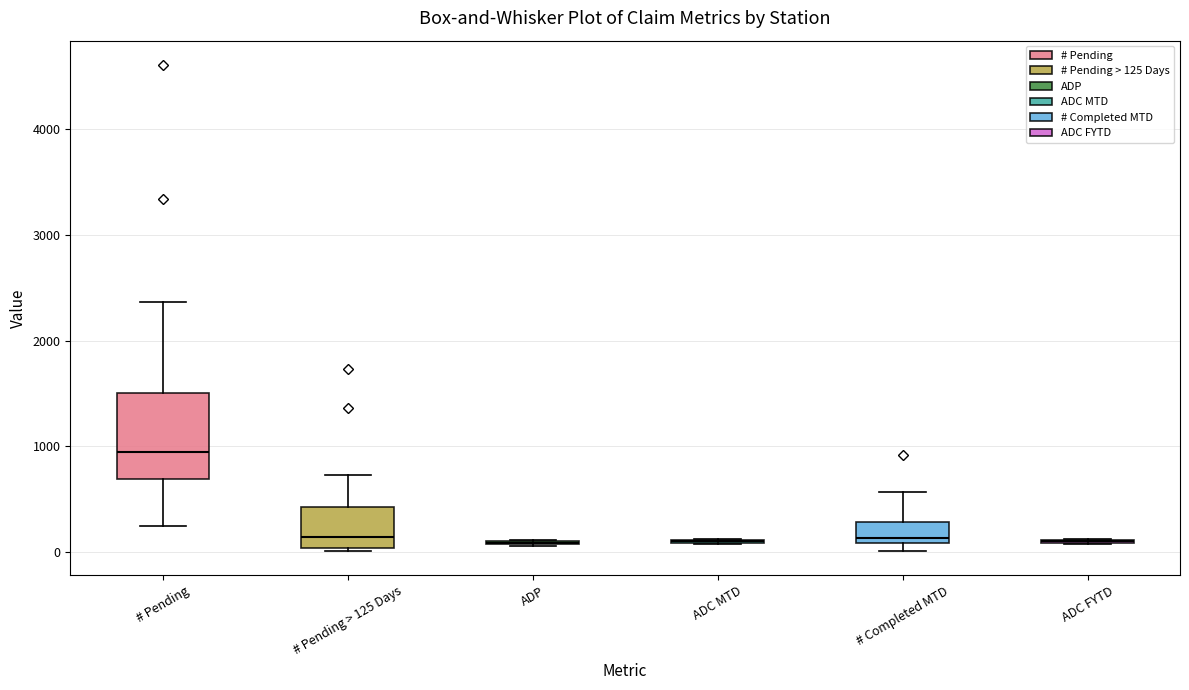

Reading left to right, transcribe this box plot: for each box, give where its median line is, the range the box spans, and where its two whiskers end, as read against the y-axis. The values are not printed on the chart, so give them approximately, as read against the axis.

# Pending: median 900, box 700 to 1500, whiskers 200 to 2400
# Pending > 125 Days: median 100, box 0 to 400, whiskers 0 to 700
ADP: box collapsed to a line at 100, whiskers 100 to 100
ADC MTD: box collapsed to a line at 100, whiskers 100 to 100
# Completed MTD: median 100 (just above the box's lower edge), box 100 to 300, whiskers 0 to 600
ADC FYTD: box collapsed to a line at 100, whiskers 100 to 100